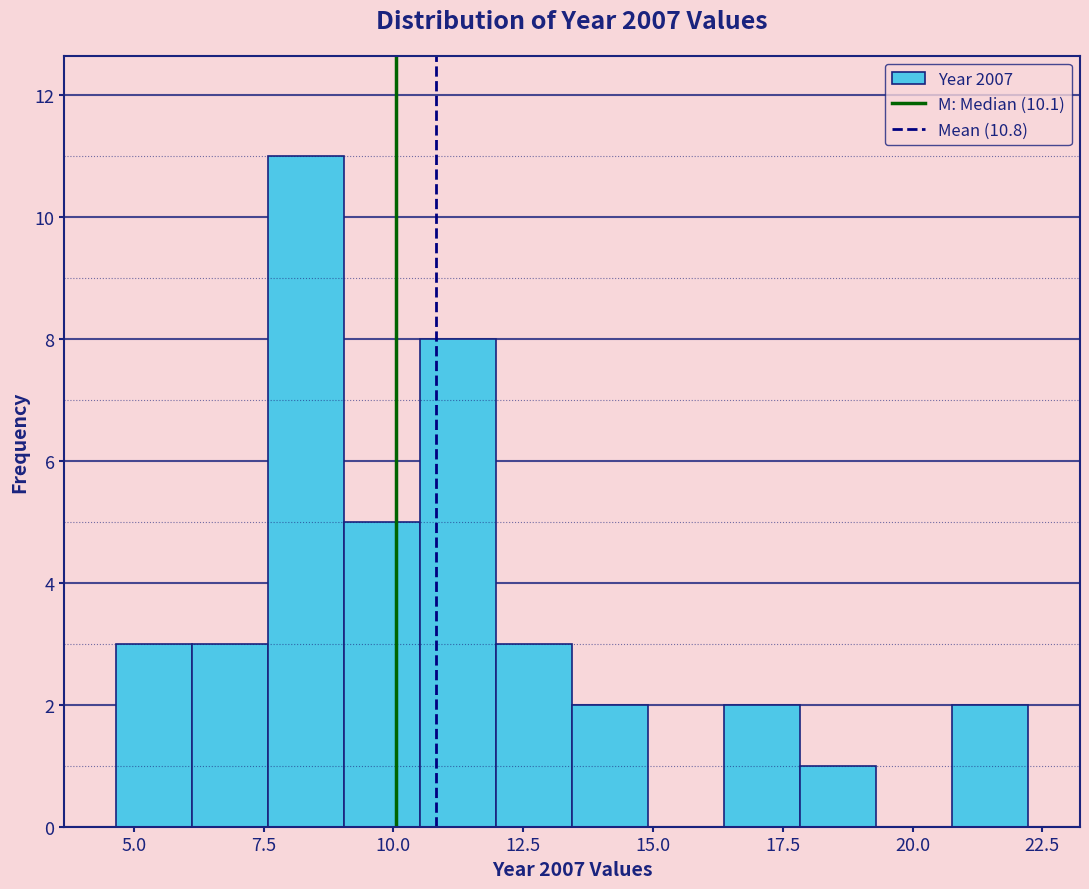

Read against the x-axis, roughly where is the centre of the tallest bar?

8.5